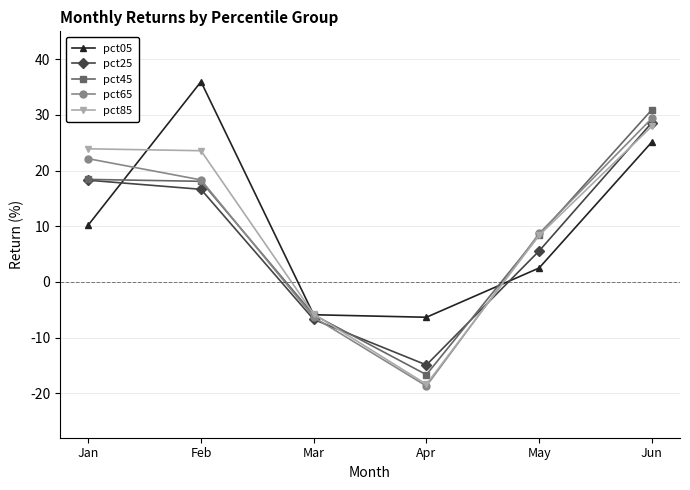

What are all the series names shown in the legend?

pct05, pct25, pct45, pct65, pct85